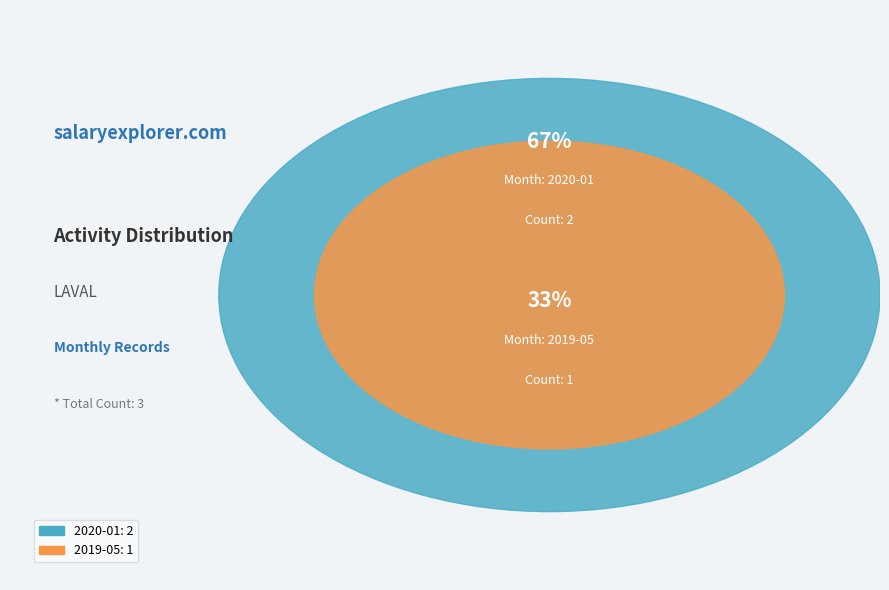

Approximately how many times larger is the value at 2019-05 compared to 2020-01?

0.5